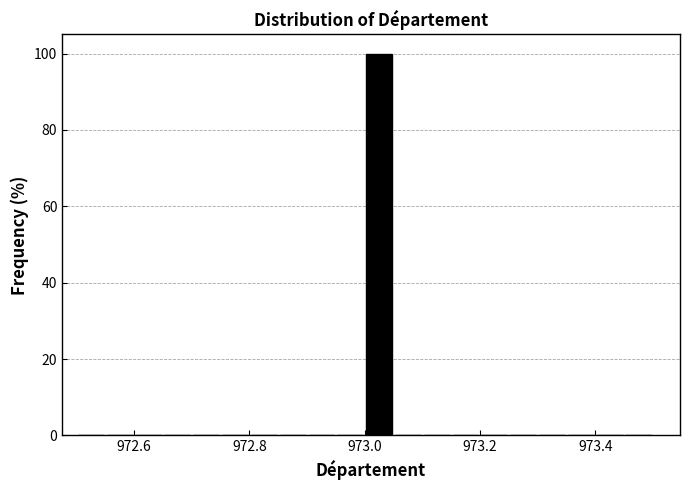

Read against the x-axis, roughly where is the centre of the tallest bar?

973.02